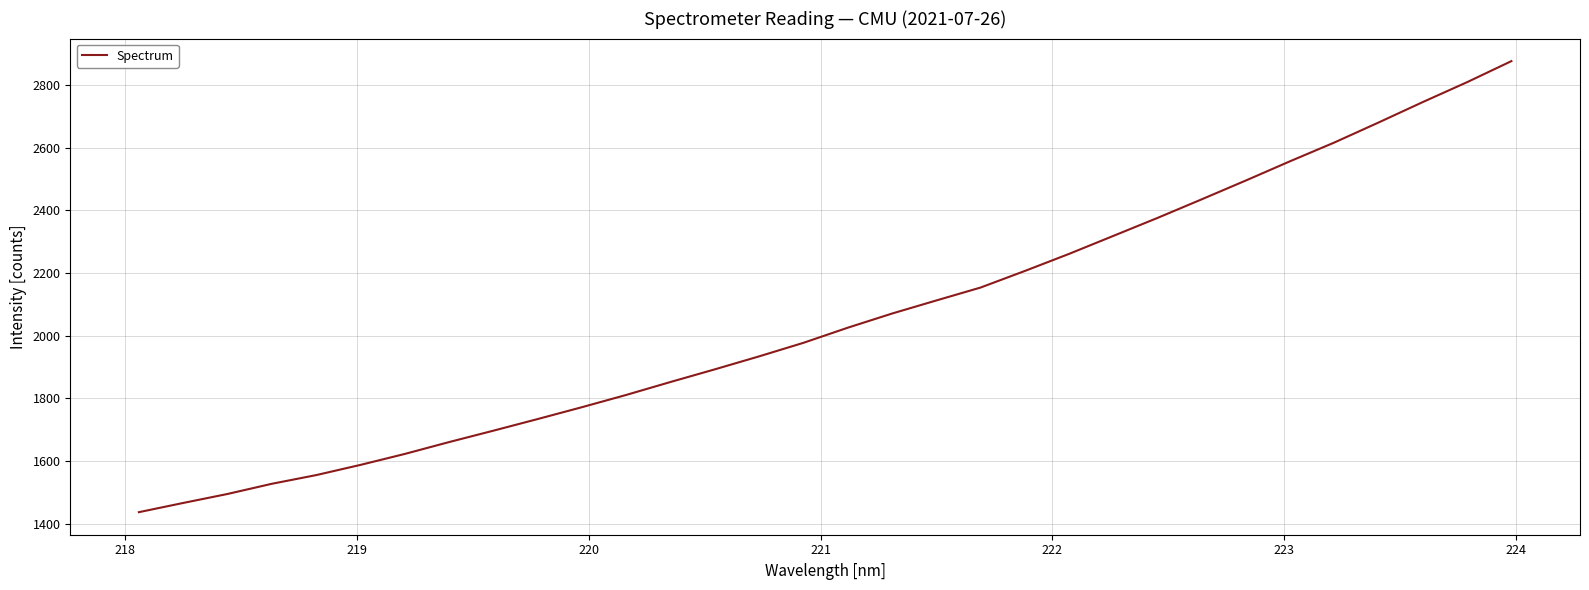

Reading left to right, transcribe all the data shown in this chart.

1436.7	1466.1	1494.8	1527.3	1555.0	1587.6	1622.5	1660.4	1696.7	1733.8	1771.7	1810.8	1852.1	1892.4	1933.8	1977.0	2025.2	2070.3	2112.0	2153.3	2206.2	2260.7	2318.0	2375.5	2434.9	2495.0	2556.5	2616.2	2680.1	2745.2	2808.6	2875.6